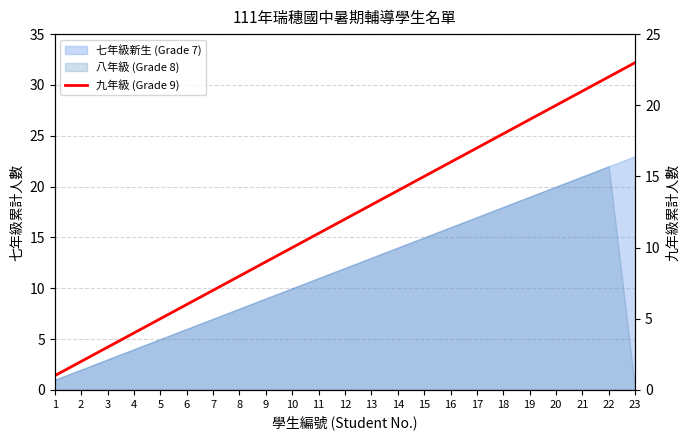

Reading left to right, extract all data points from this chart.

1=1	2=2	3=3	4=4	5=5	6=6	7=7	8=8	9=9	10=10	11=11	12=12	13=13	14=14	15=15	16=16	17=17	18=18	19=19	20=20	21=21	22=22	23=23